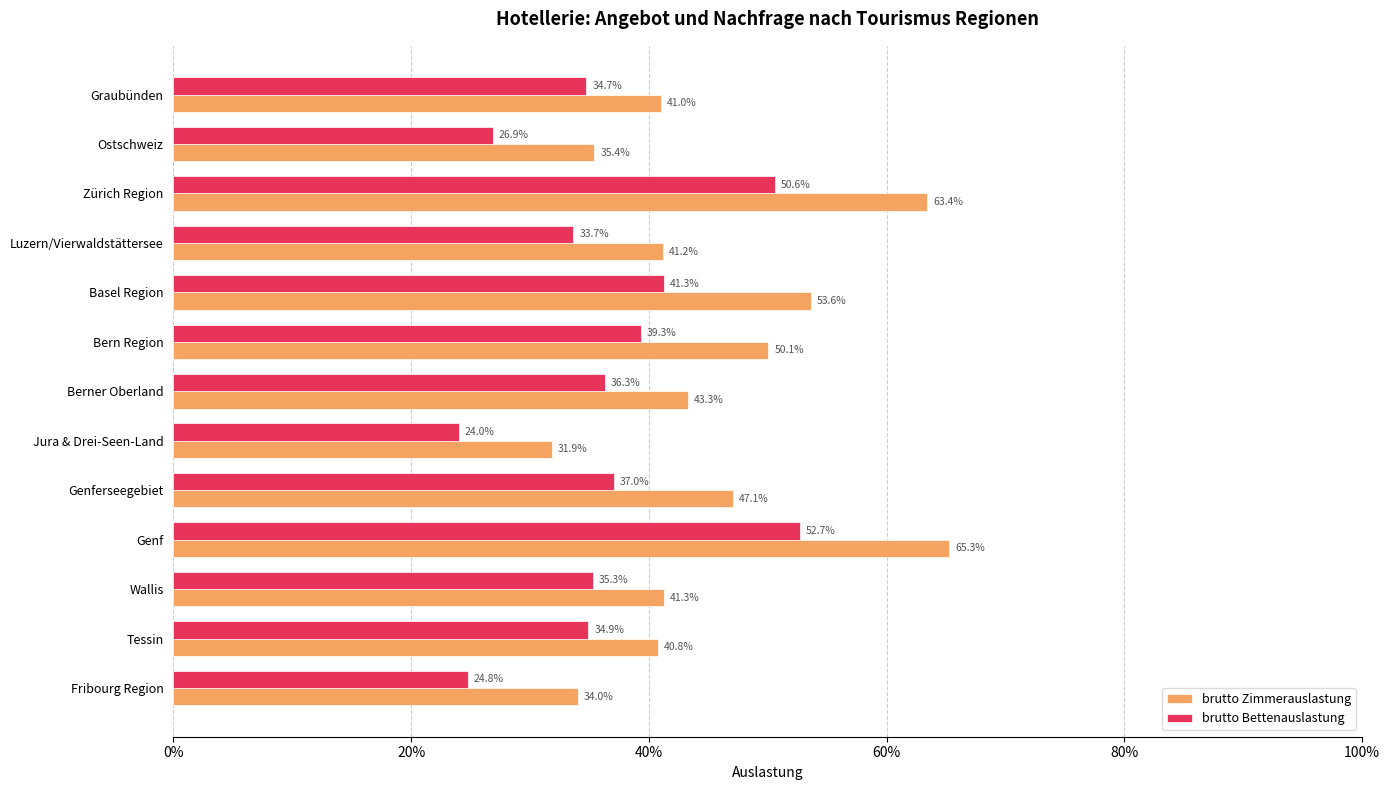

How many brutto Bettenauslastung values are between 0 and 1?

13